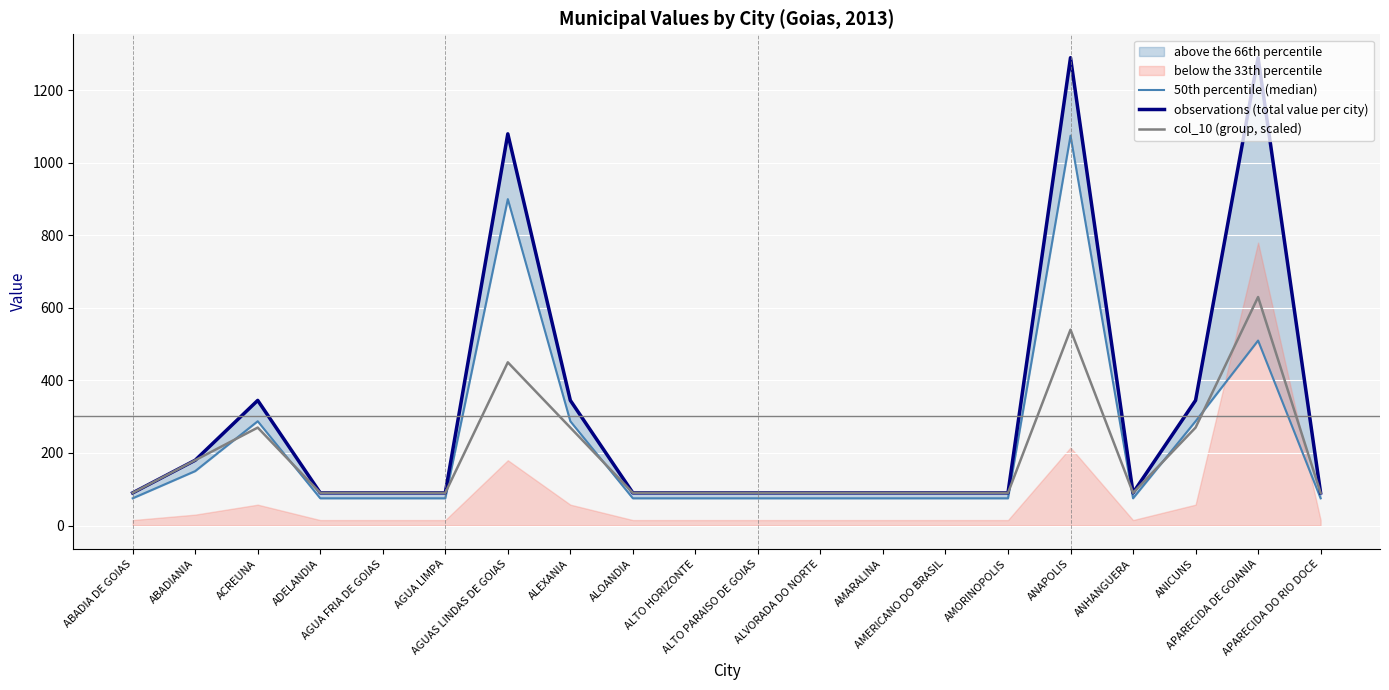

What is the value of the col_10 (group, scaled) point at the 6th from the left?

90.0